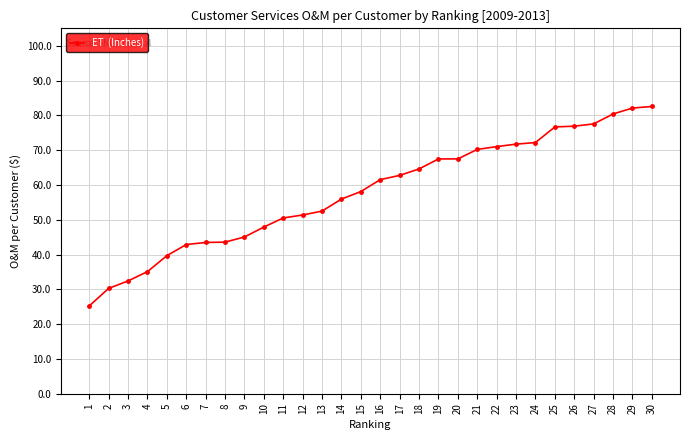

Where is the data nearest to the value 53?

13